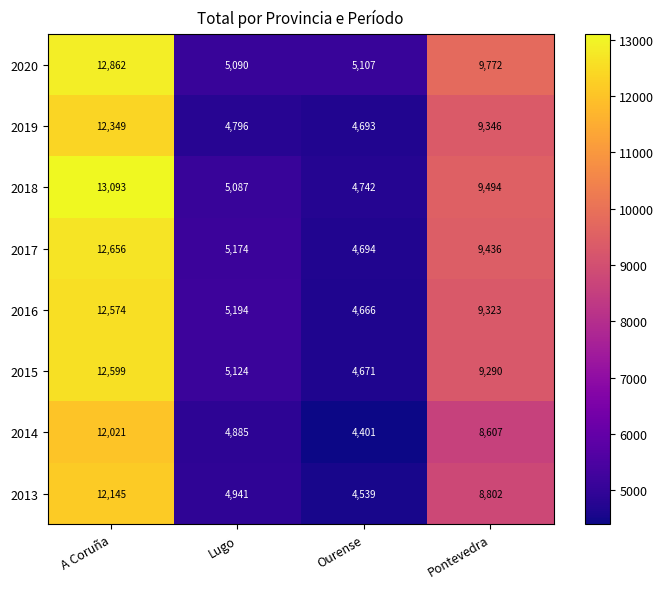

Which series has the widest spread of values?

2018